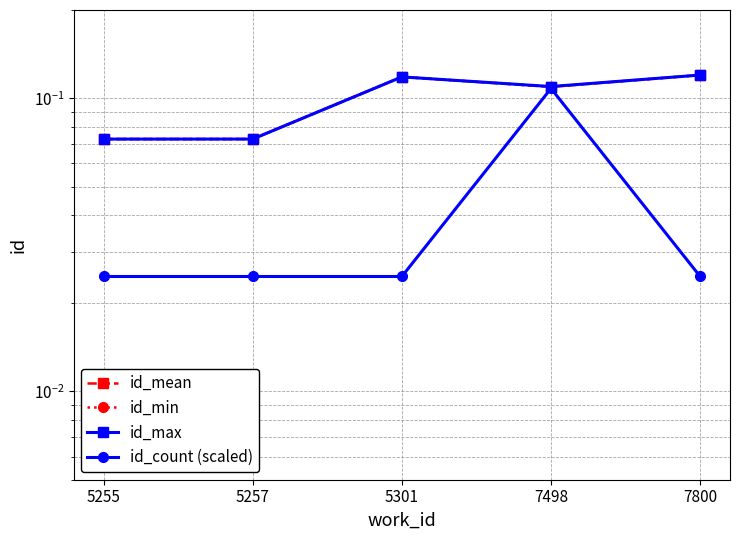

How many categories are shown in the chart?

5